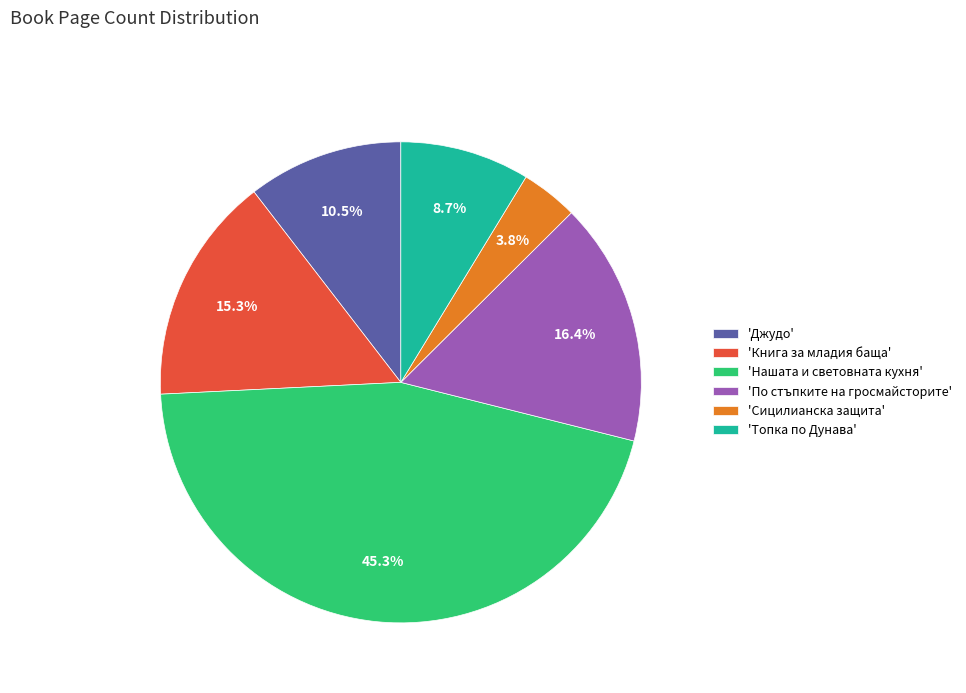

Between 'Джудо' and 'Книга за младия баща', which is larger?

'Книга за младия баща'